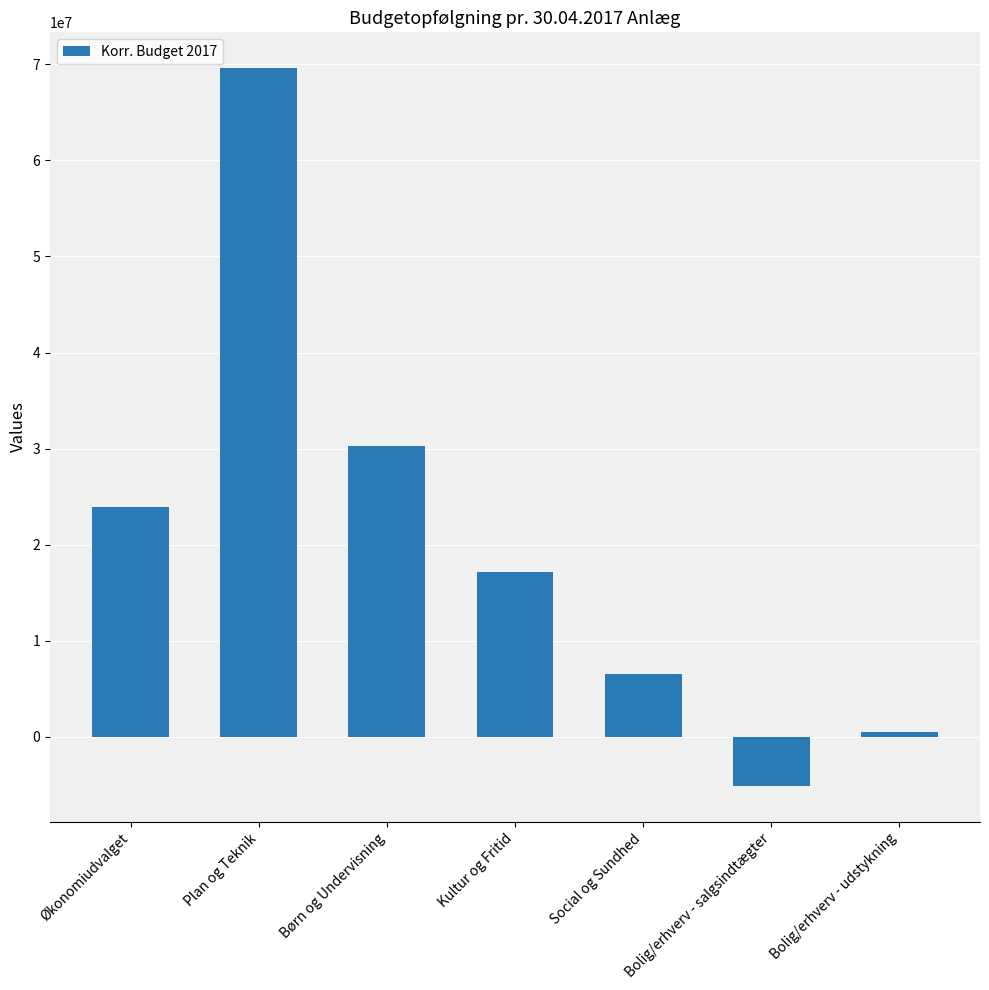

How many positive values are there?

6